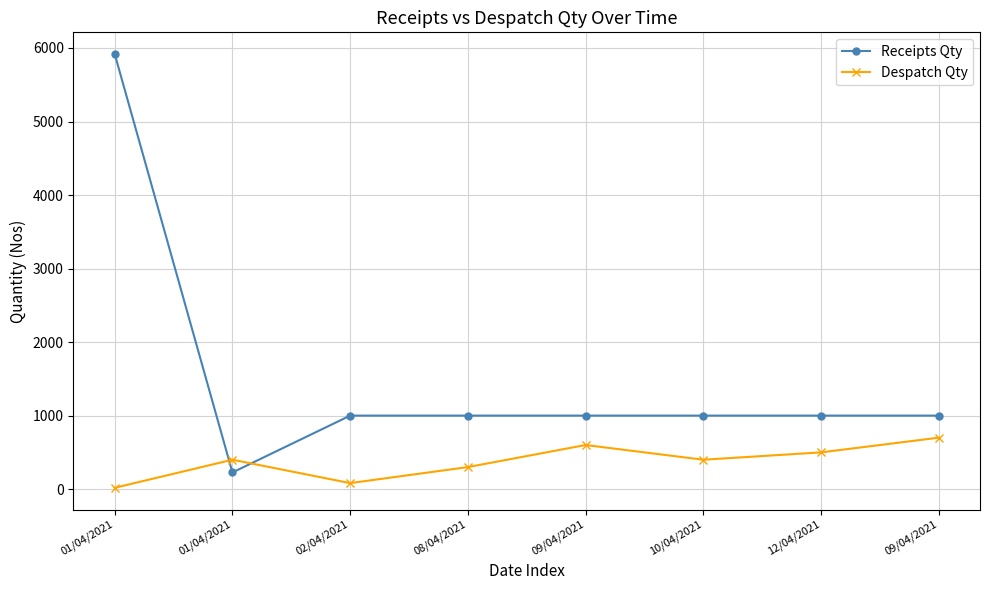

How many values in the Receipts Qty series are below 1000?

1